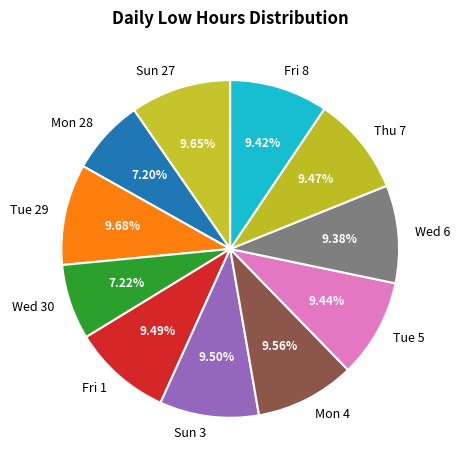

Is Fri 1 the majority of the pie?

No